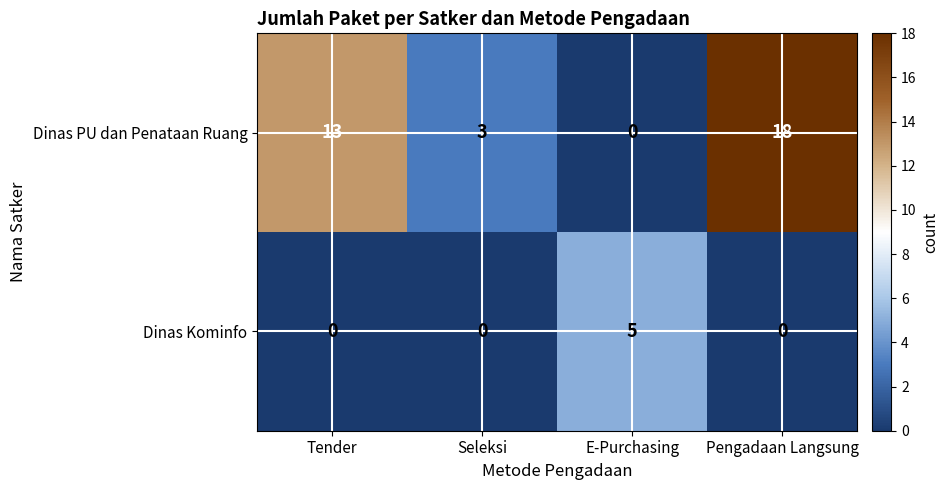

Reading left to right, extract all data points from this chart.

Dinas PU dan Penataan Ruang: Tender=13	Seleksi=3	E-Purchasing=0	Pengadaan Langsung=18
Dinas Kominfo: Tender=0	Seleksi=0	E-Purchasing=5	Pengadaan Langsung=0